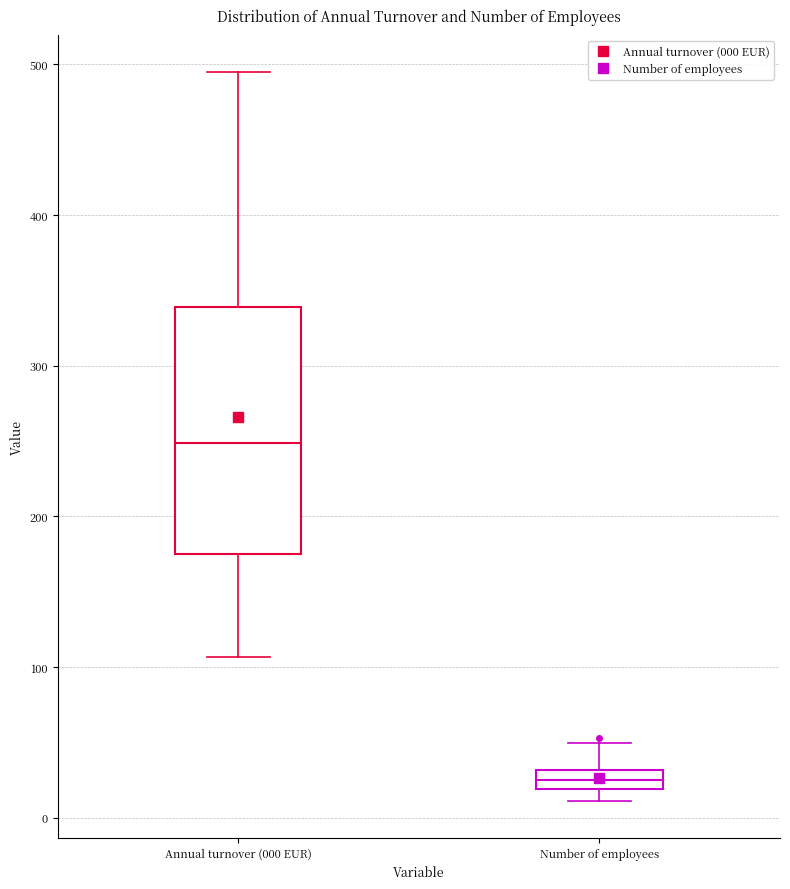

Comparing the boxes themselves (not the whiskers), which one is the tallest?

Annual turnover (000 EUR)